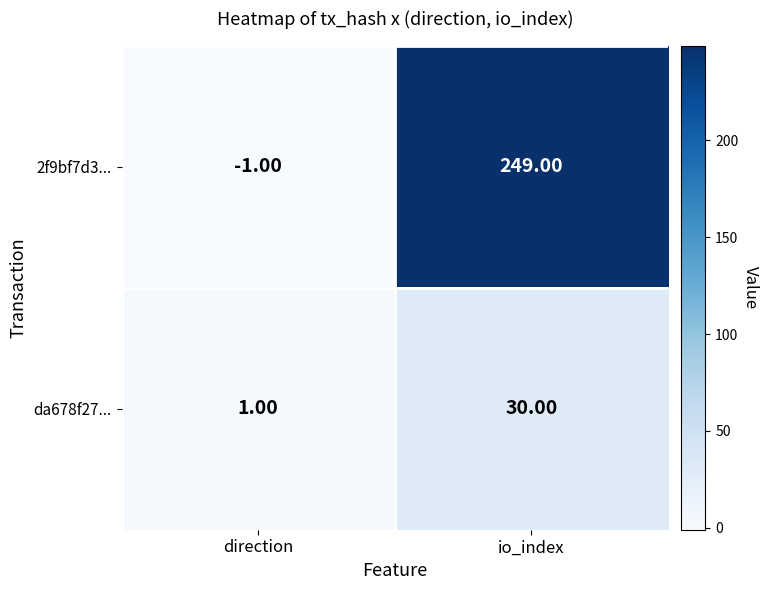

What is the difference between the da678f27... values at io_index and direction?

29